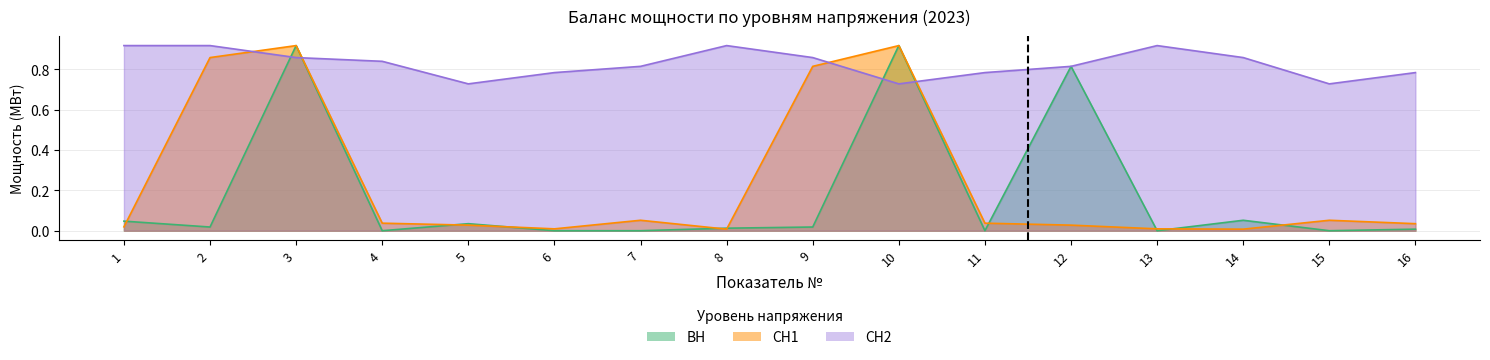

What is the sum of all СН2 values?

13.3